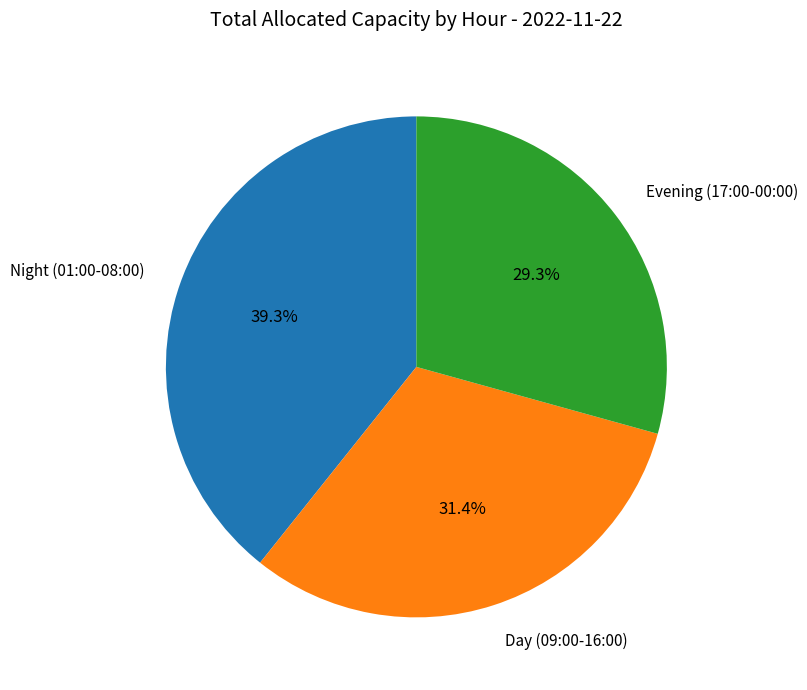

Does any single category account for the majority?

No